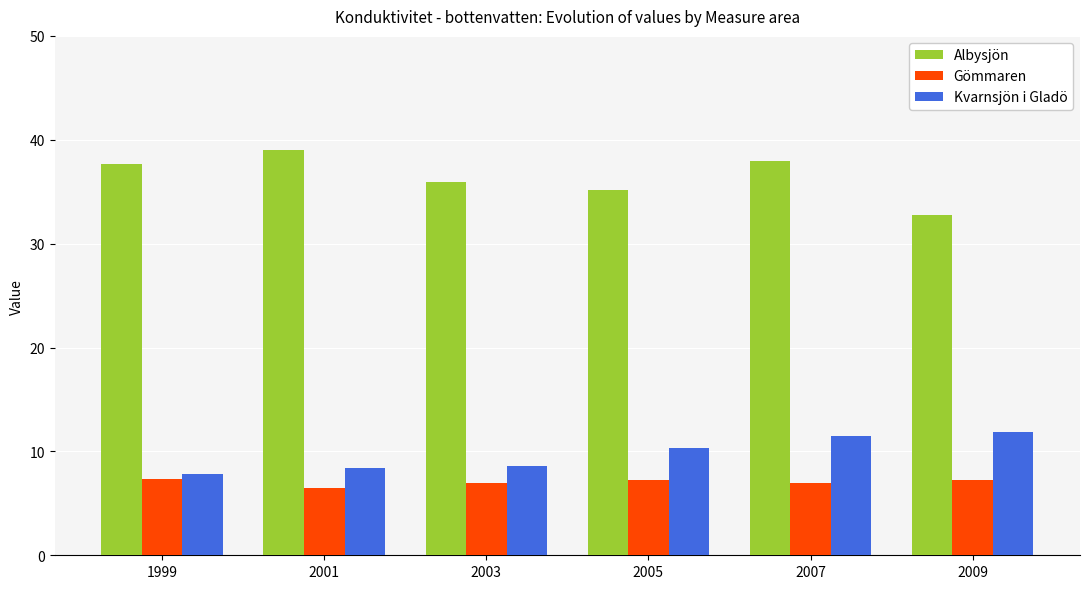

What is the average value of the Kvarnsjön i Gladö series?

9.8